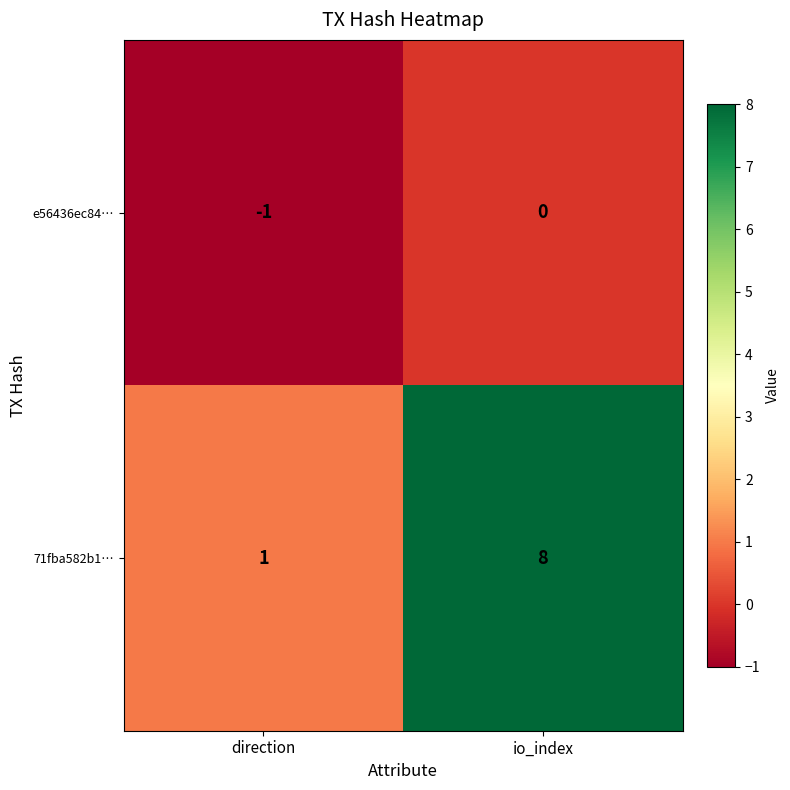

The value of e56436ec84… at direction is -2. True or false?

False